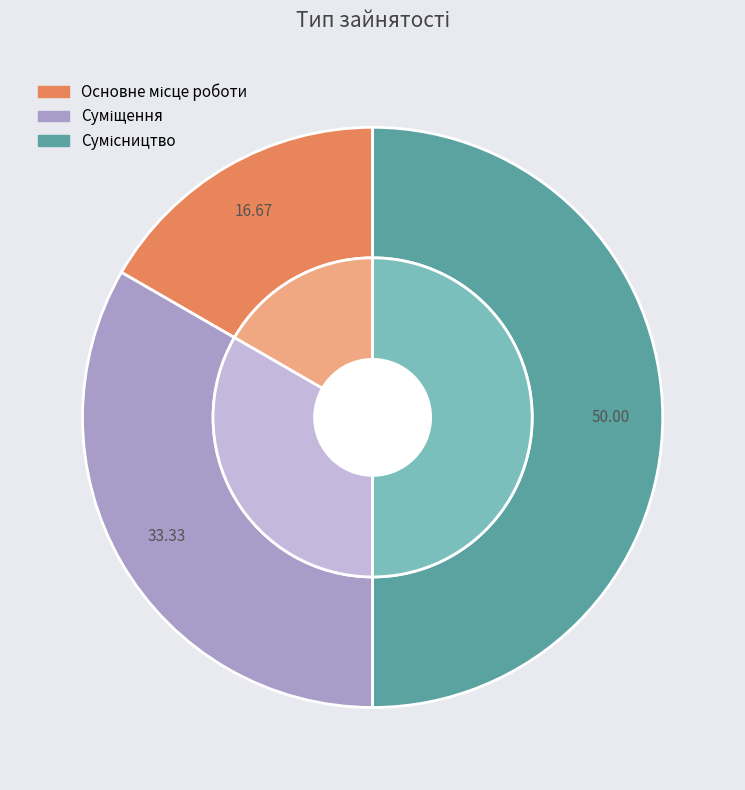

What is the change in value from Основне місце роботи to Суміщення?

+1